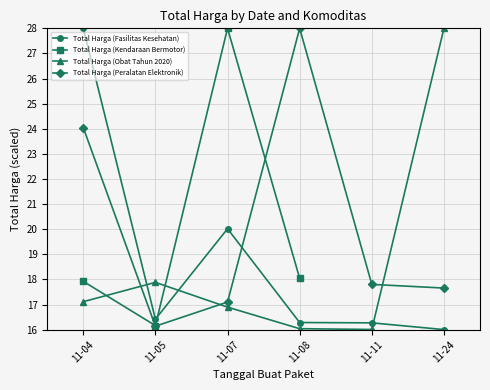

Which series ends up on top after the final intersection of Total Harga (Peralatan Elektronik) and Total Harga (Obat Tahun 2020)?

Total Harga (Obat Tahun 2020)